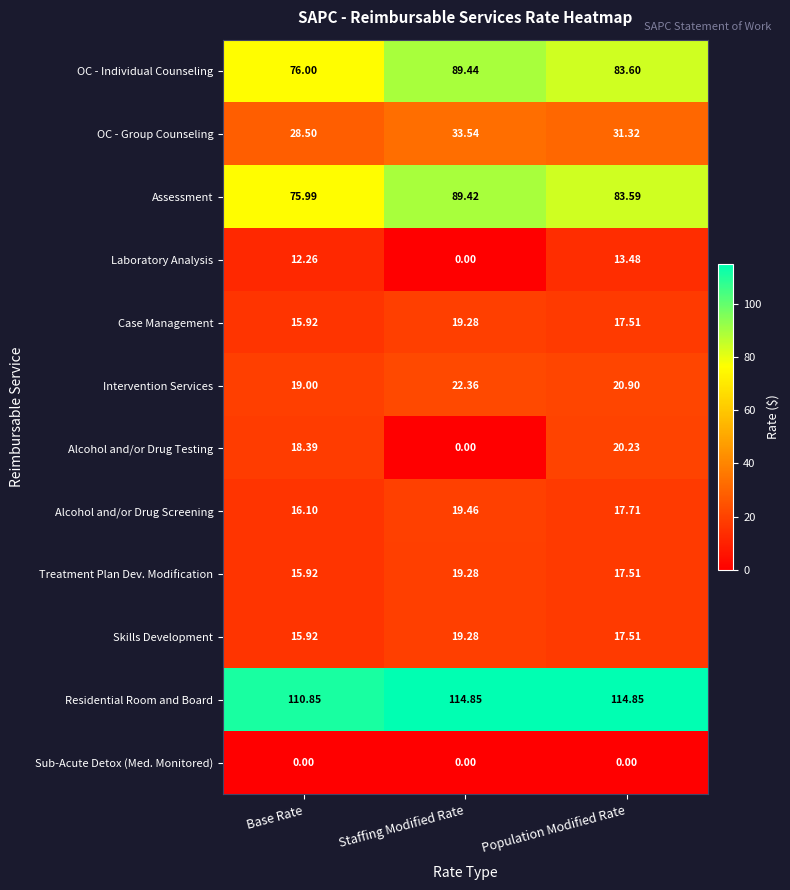

At which label does OC - Individual Counseling reach its minimum?

Base Rate